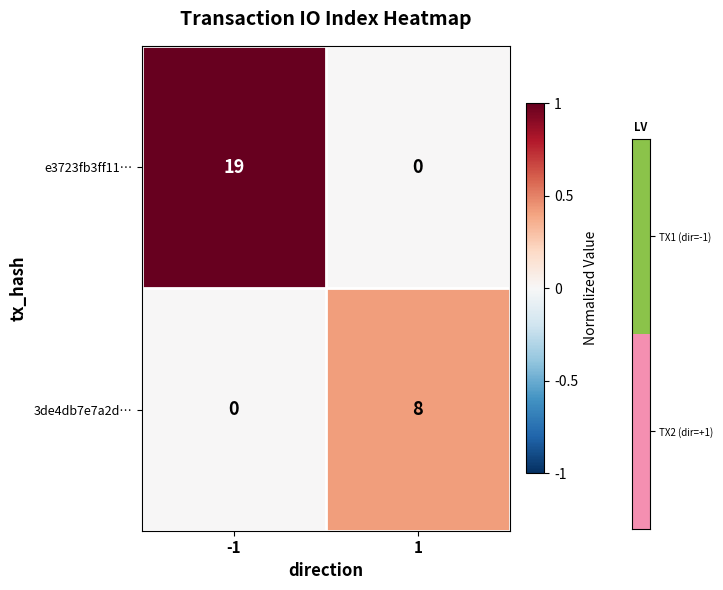

Reading left to right, transcribe all the data shown in this chart.

e3723fb3ff11…: 19	0
3de4db7e7a2d…: 0	8